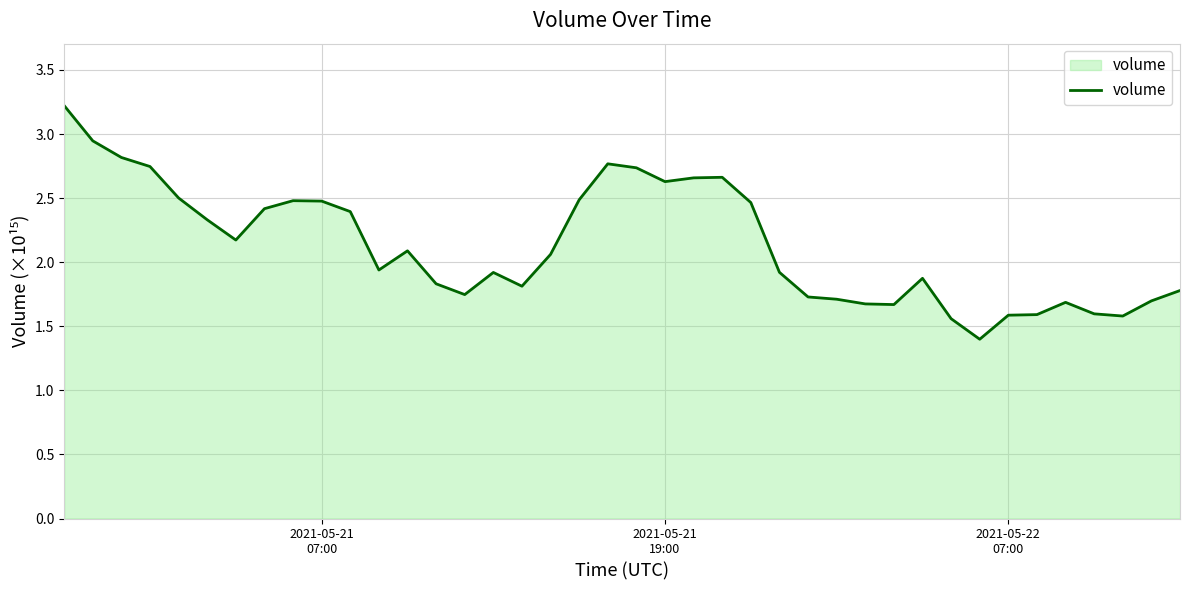

What is the greatest value displayed?

3.2